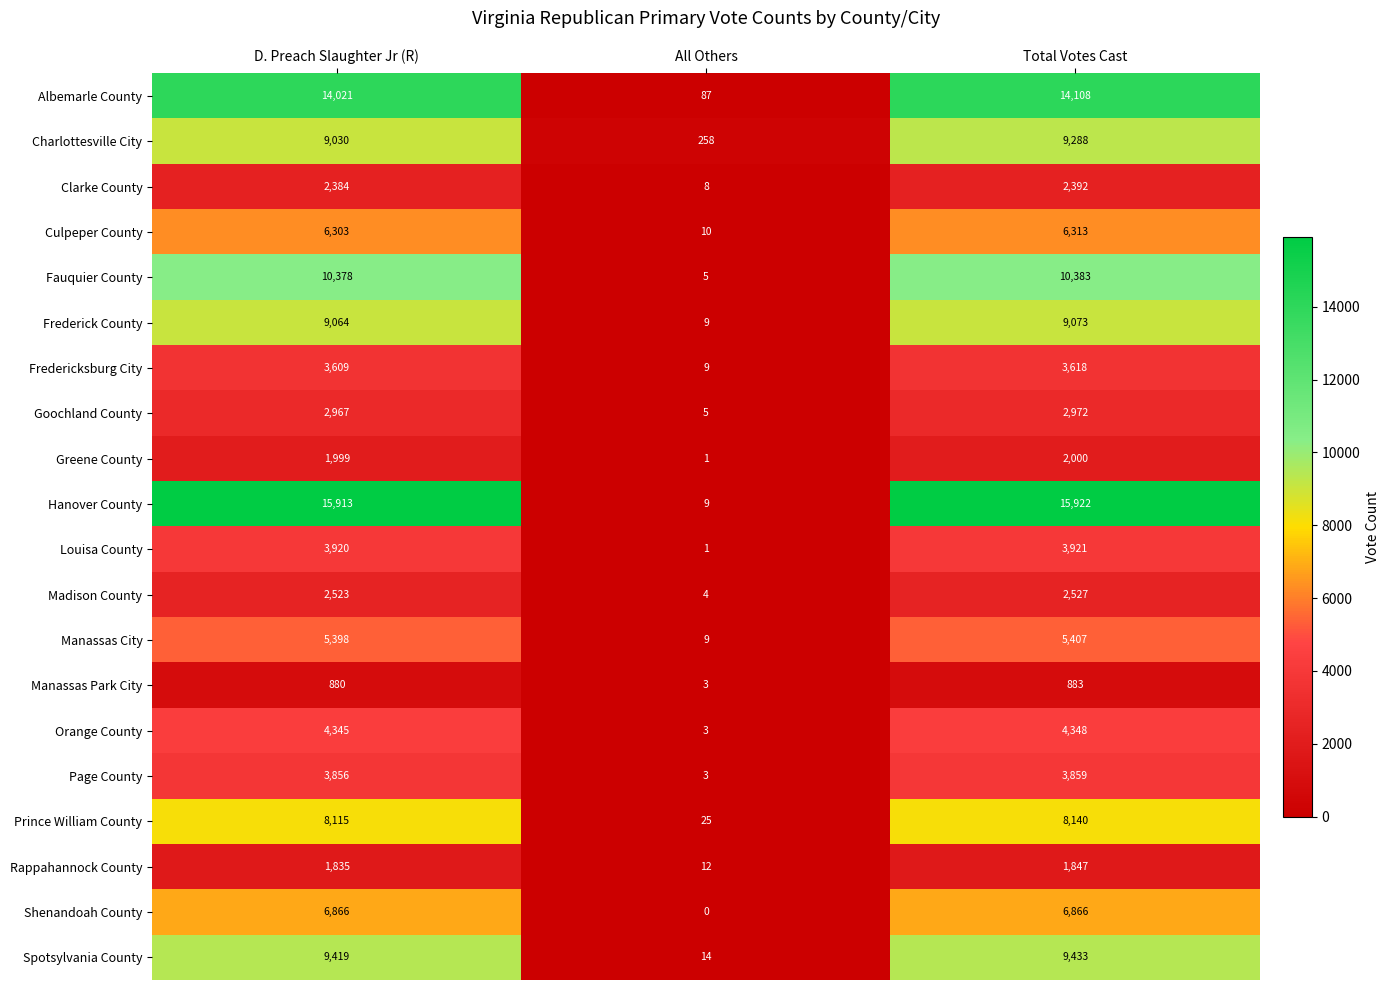

At which category does the chart reach its minimum across all series?

All Others